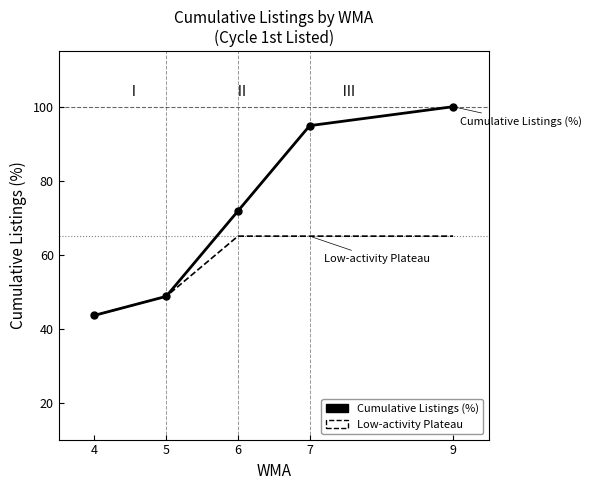

List the series in order of their overall mean, highest first.

Cumulative Listings (%), Low-activity Plateau